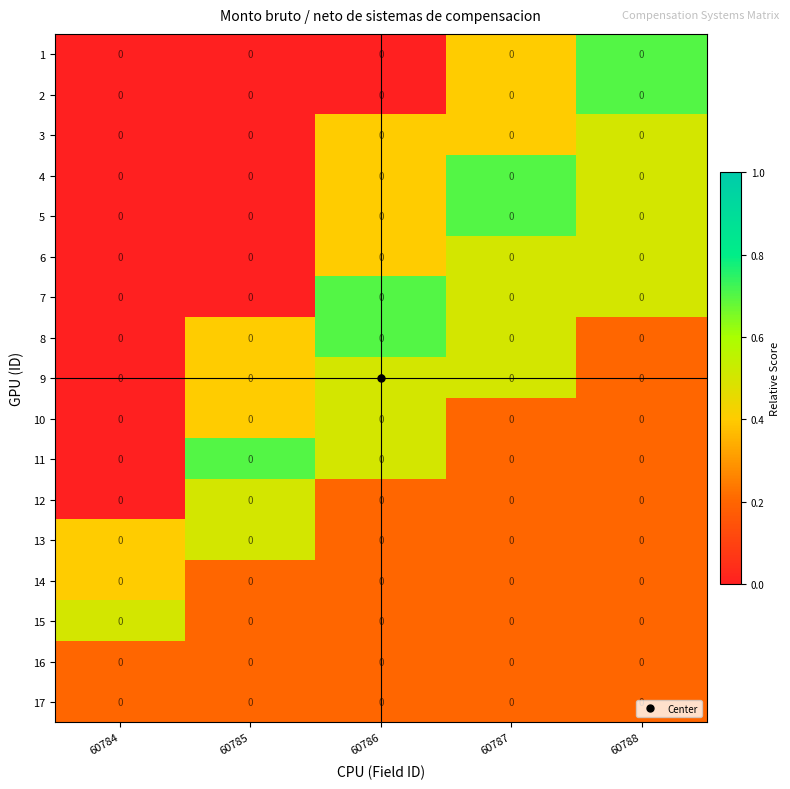

What is the difference between the 9 values at 60785 and 60787?

0.1